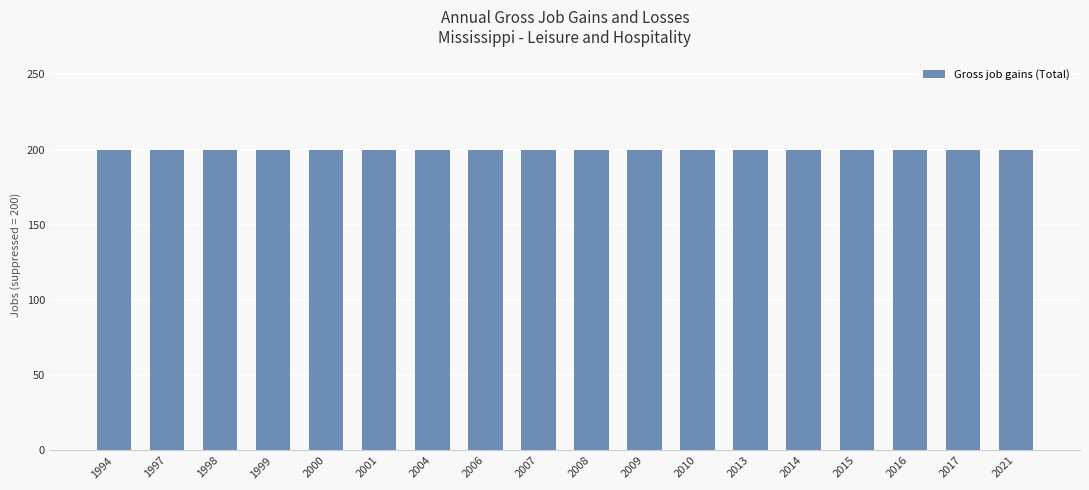

Which series has the largest range (max minus min)?

Gross job gains (Total)